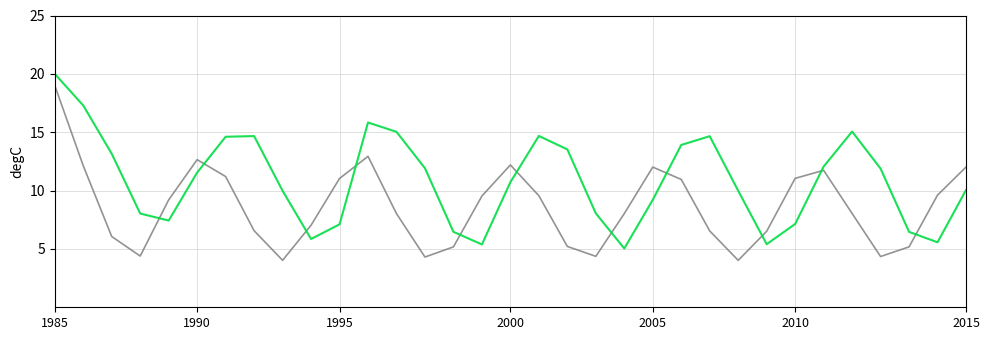

What is the smallest value displayed?

4.0